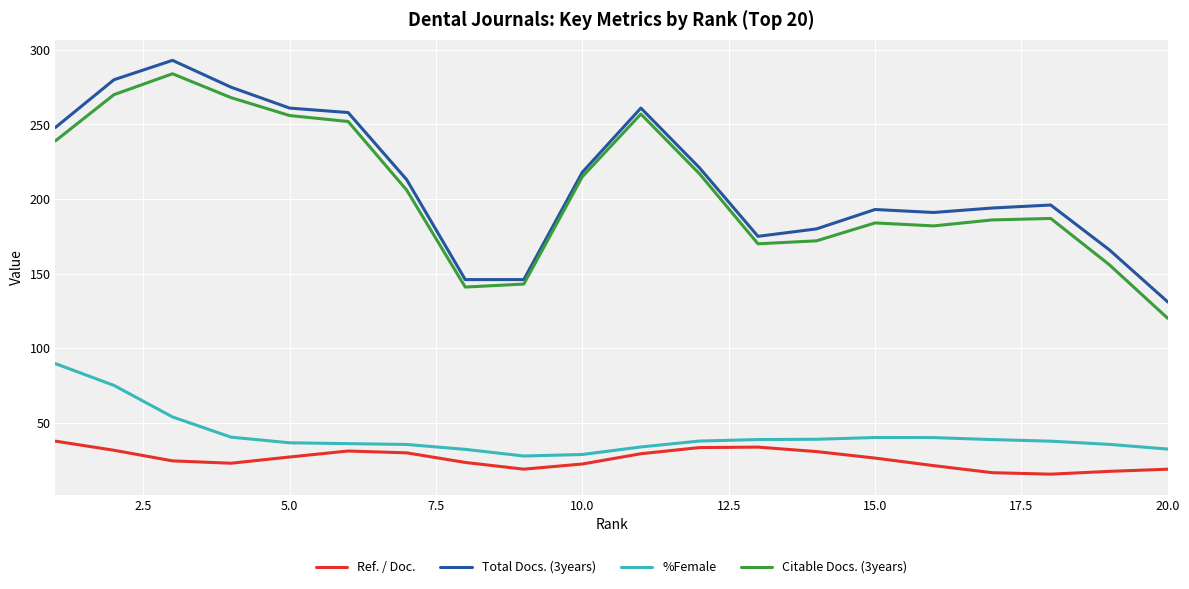

What is the maximum value for Total Docs. (3years)?

293.0